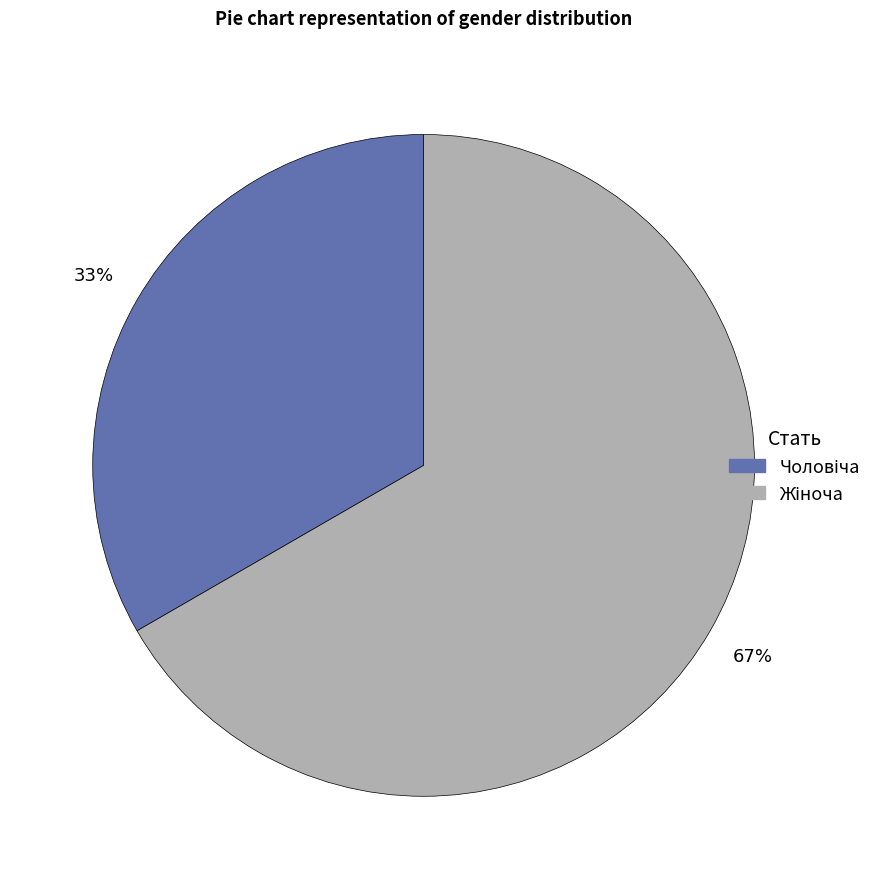

To the nearest percent, what is the average slice percentage?

50%